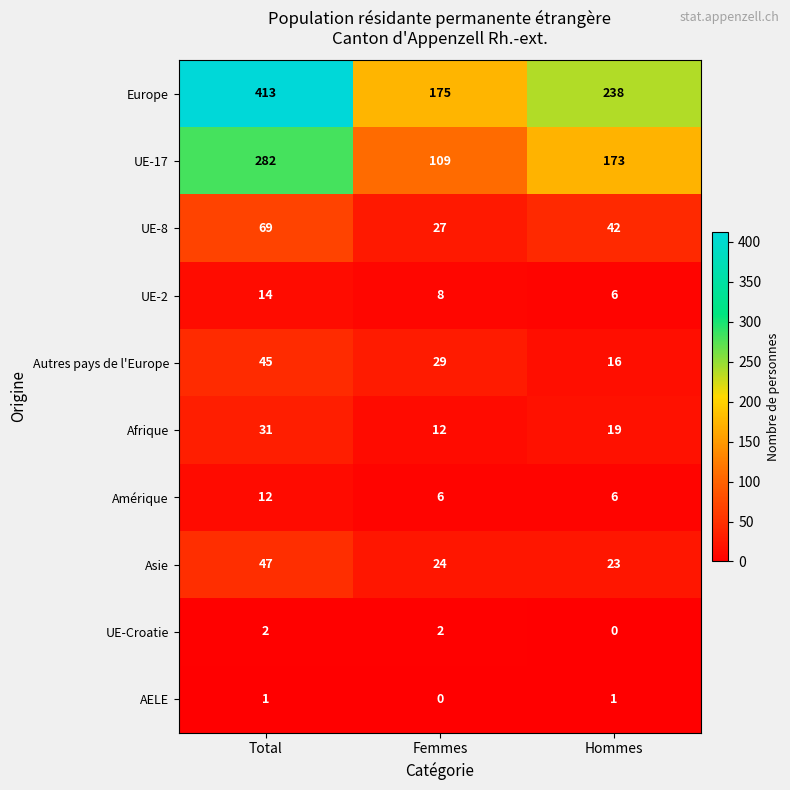

What is the difference between the UE-8 values at Femmes and Hommes?

15